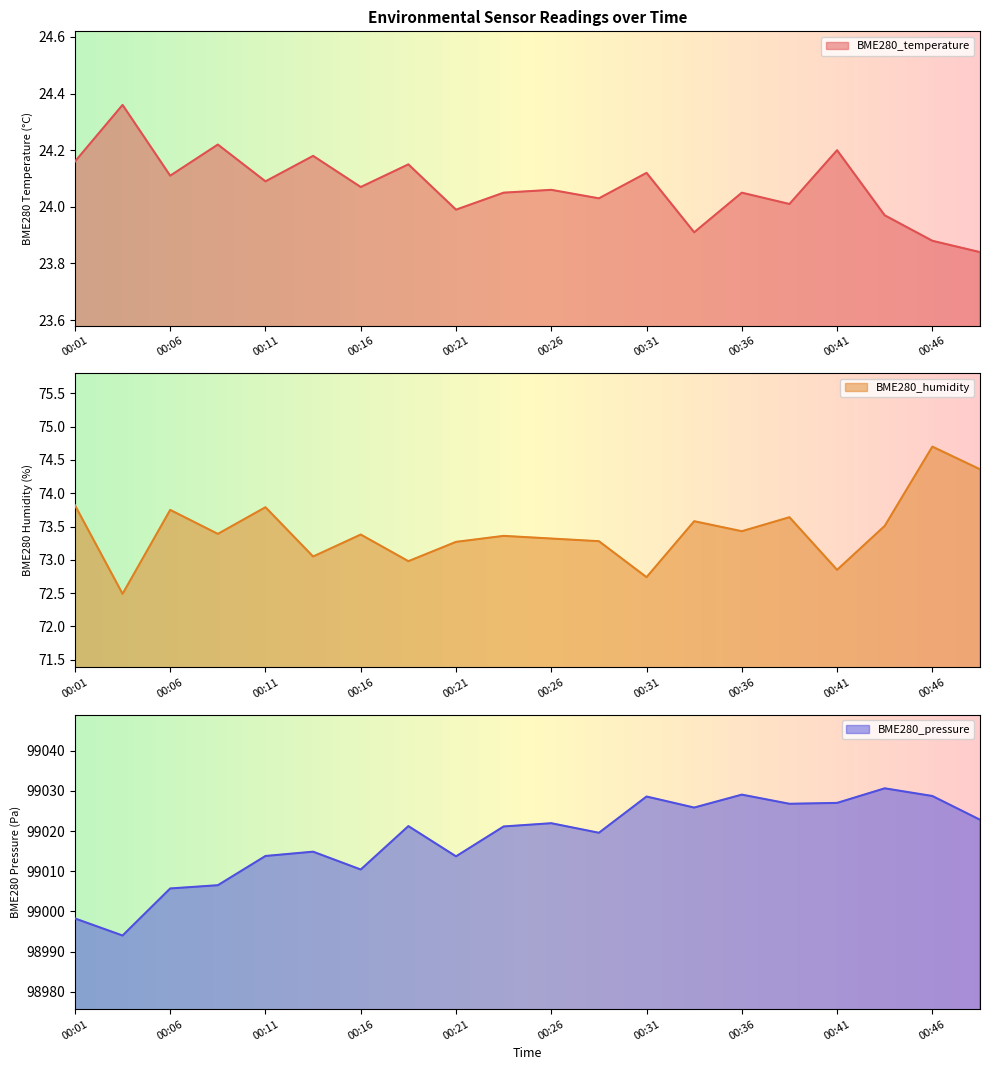

Reading left to right, extract all data points from this chart.

BME280_temperature: 00:01=24.2	00:03=24.4	00:06=24.1	00:08=24.2	00:11=24.1	00:13=24.2	00:16=24.1	00:18=24.1	00:21=24.0	00:23=24.1	00:26=24.1	00:28=24.0	00:31=24.1	00:33=23.9	00:36=24.1	00:39=24.0	00:41=24.2	00:44=24.0	00:46=23.9	00:49=23.8
BME280_humidity: 00:01=73.8	00:03=72.5	00:06=73.8	00:08=73.4	00:11=73.8	00:13=73.0	00:16=73.4	00:18=73.0	00:21=73.3	00:23=73.4	00:26=73.3	00:28=73.3	00:31=72.7	00:33=73.6	00:36=73.4	00:39=73.6	00:41=72.8	00:44=73.5	00:46=74.7	00:49=74.4
BME280_pressure: 00:01=98998.2	00:03=98994.0	00:06=99005.7	00:08=99006.5	00:11=99013.8	00:13=99014.9	00:16=99010.4	00:18=99021.2	00:21=99013.7	00:23=99021.2	00:26=99022.0	00:28=99019.6	00:31=99028.6	00:33=99025.9	00:36=99029.1	00:39=99026.8	00:41=99027.0	00:44=99030.7	00:46=99028.8	00:49=99022.8